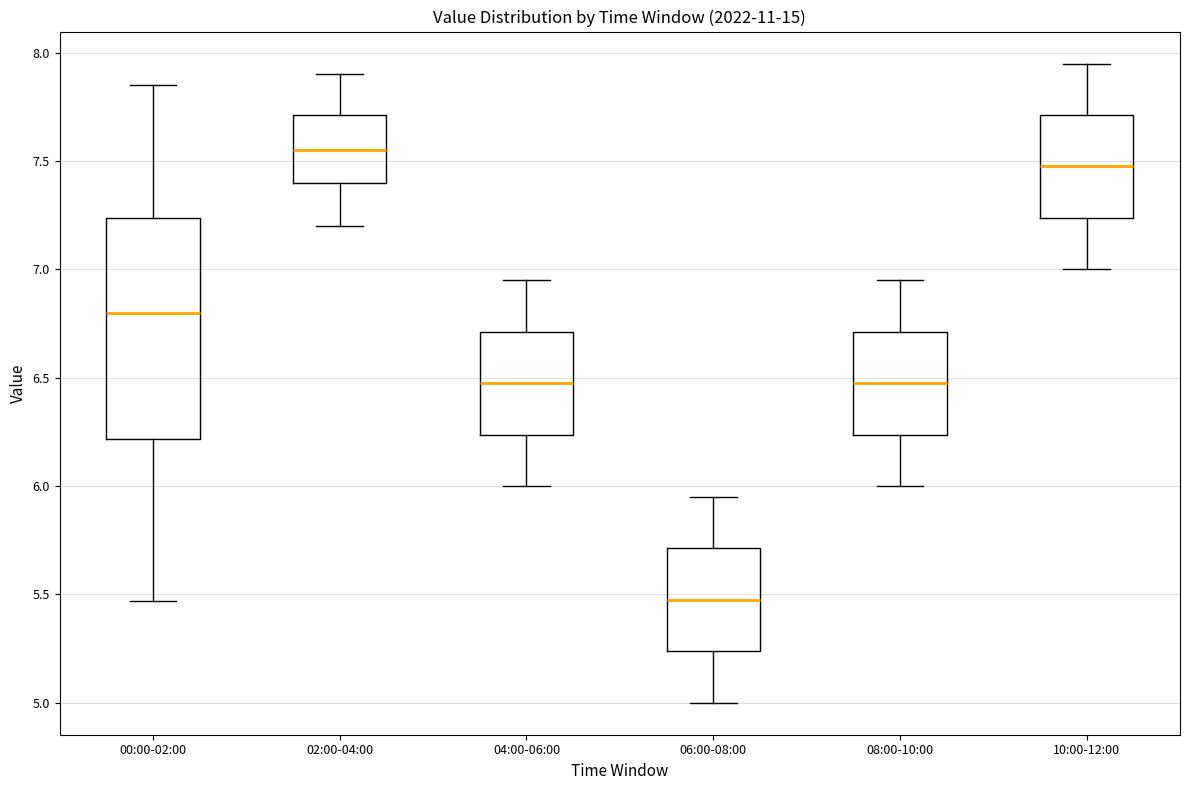

Where does the median line of the box for 06:00-08:00 sit on the y-axis? The values are not printed on the chart, so give them approximately, as read against the axis.

5.50